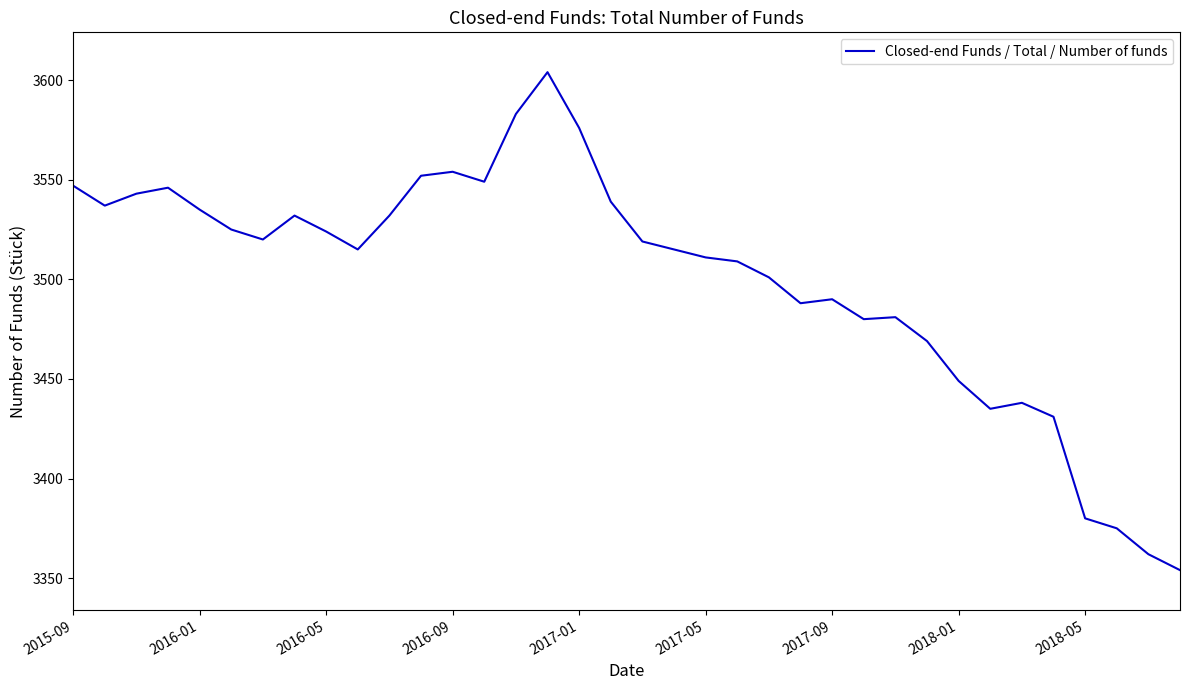

What is the difference between the maximum and minimum values?

250